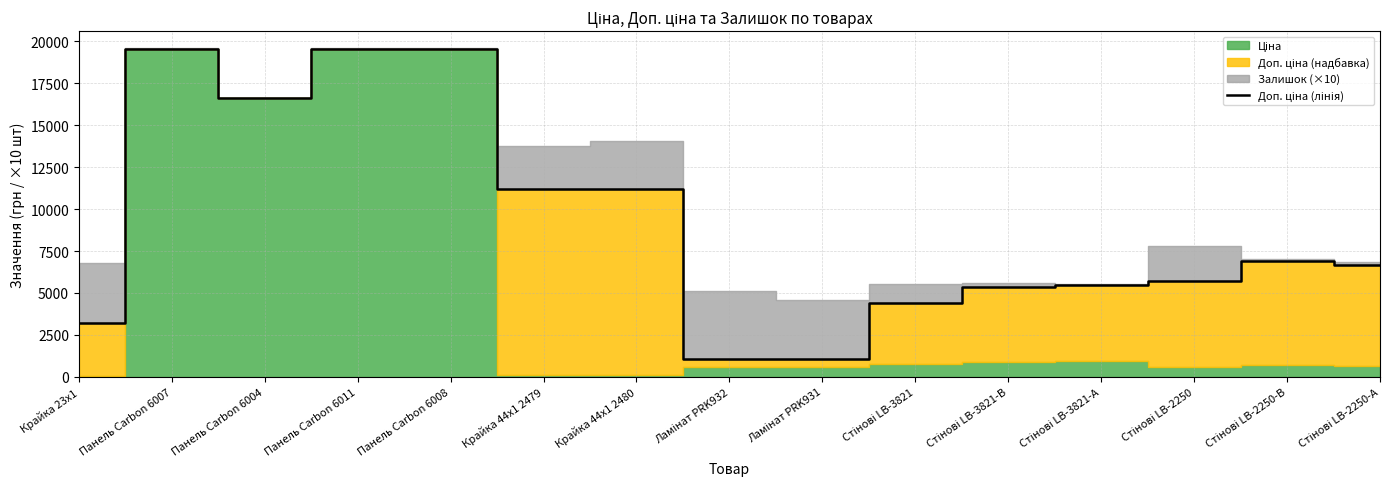

At which category does the data reach its first local peak?

Панель Carbon 6007